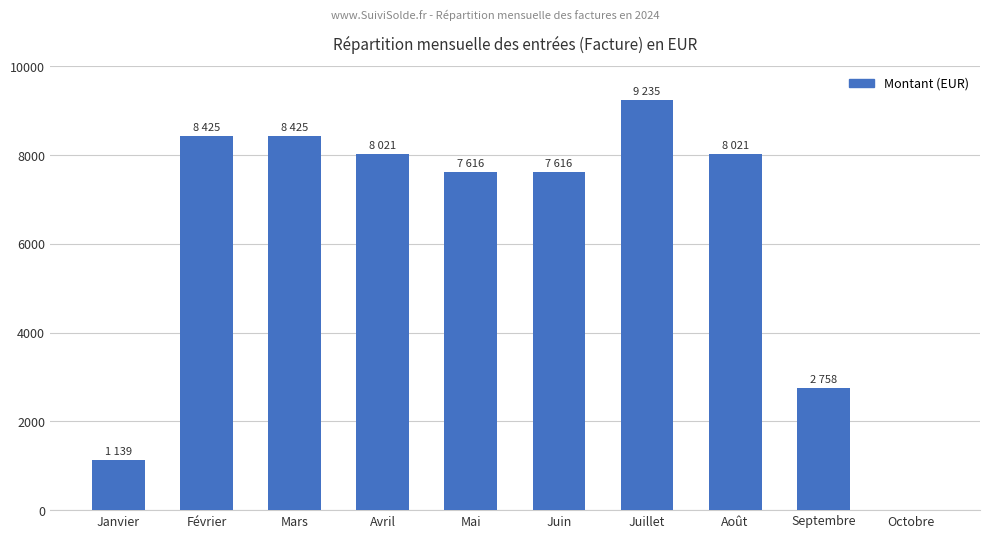

What is the sum of all values?

61259.4